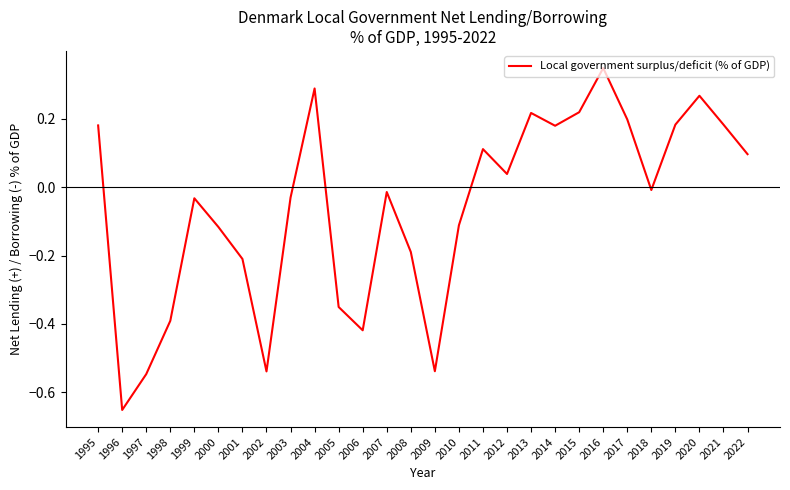

Is it true that the value at 2015 is 0.4?

False